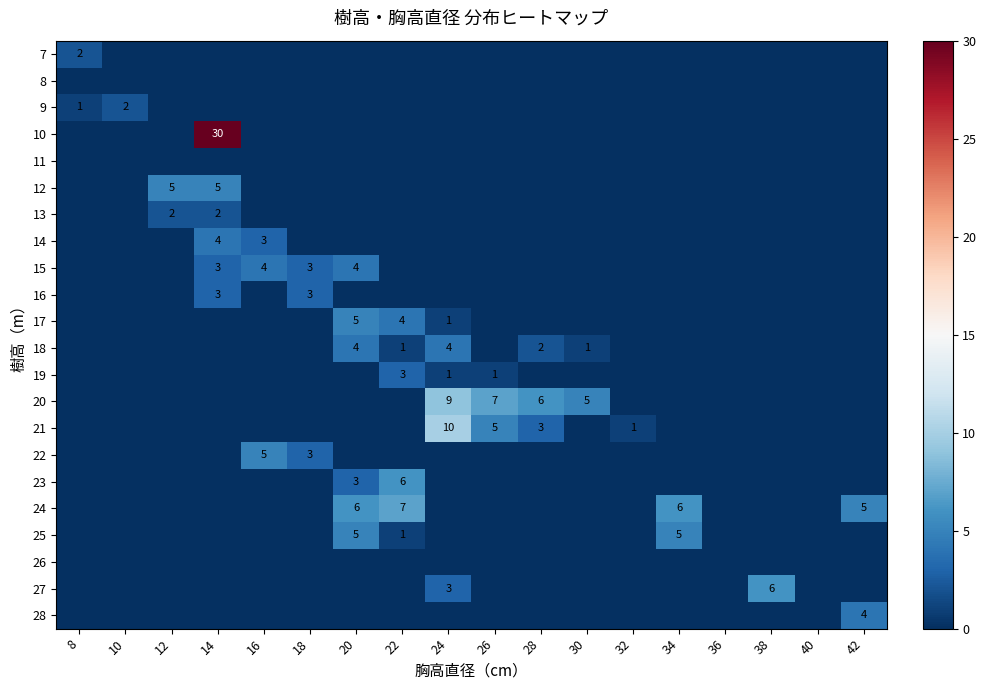

At which category does the chart reach its minimum across all series?

10